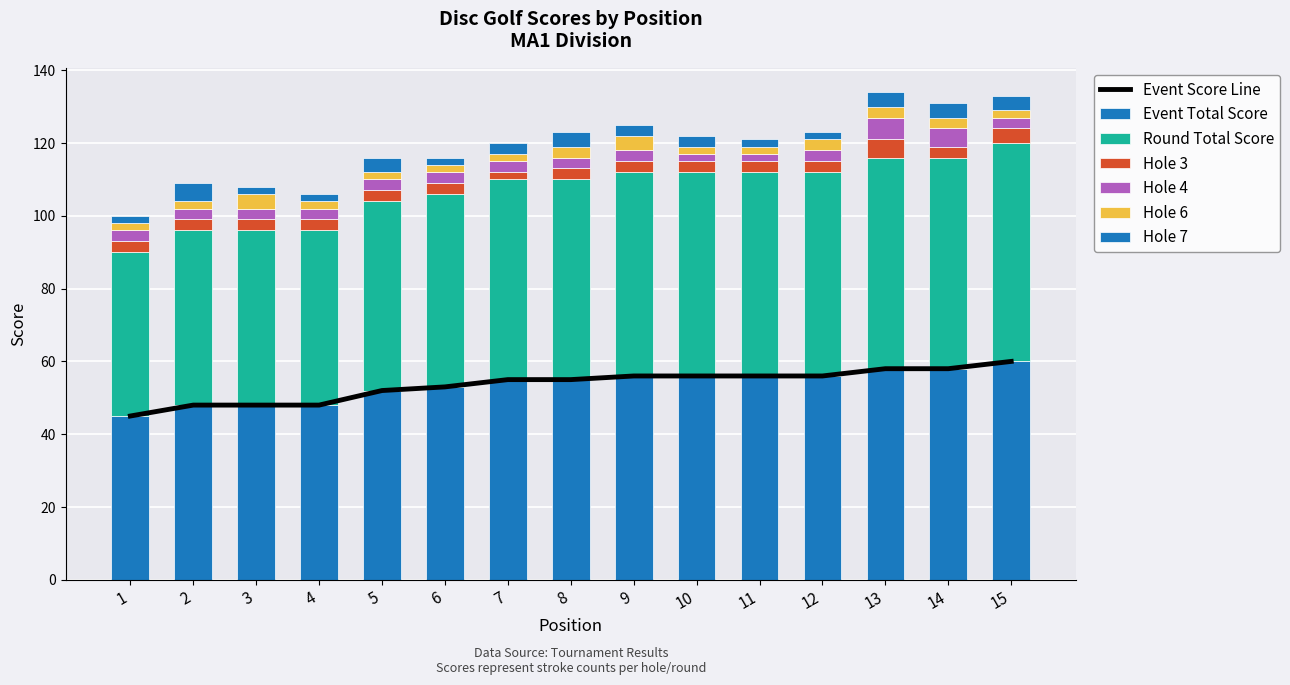

Reading left to right, transcribe all the data shown in this chart.

event_total_score: 1=45	2=48	3=48	4=48	5=52	6=53	7=55	8=55	9=56	10=56	11=56	12=56	13=58	14=58	15=60
round_total_score: 1=45	2=48	3=48	4=48	5=52	6=53	7=55	8=55	9=56	10=56	11=56	12=56	13=58	14=58	15=60
hole_3: 1=3	2=3	3=3	4=3	5=3	6=3	7=2	8=3	9=3	10=3	11=3	12=3	13=5	14=3	15=4
hole_4: 1=3	2=3	3=3	4=3	5=3	6=3	7=3	8=3	9=3	10=2	11=2	12=3	13=6	14=5	15=3
hole_6: 1=2	2=2	3=4	4=2	5=2	6=2	7=2	8=3	9=4	10=2	11=2	12=3	13=3	14=3	15=2
hole_7: 1=2	2=5	3=2	4=2	5=4	6=2	7=3	8=4	9=3	10=3	11=2	12=2	13=4	14=4	15=4